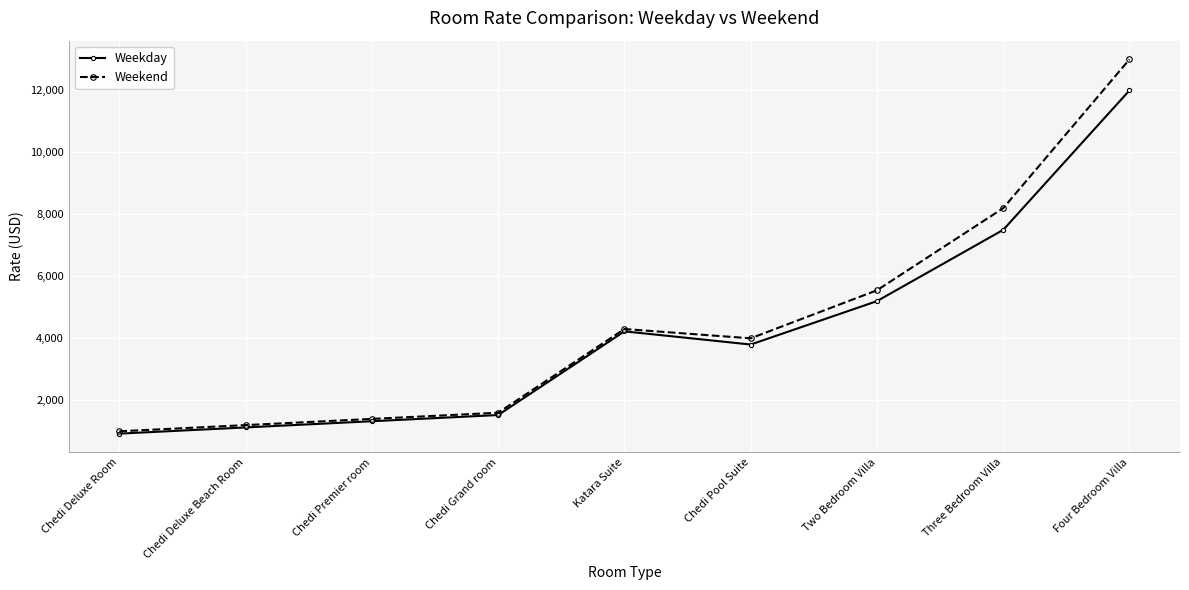

How many distinct data groups are displayed?

2